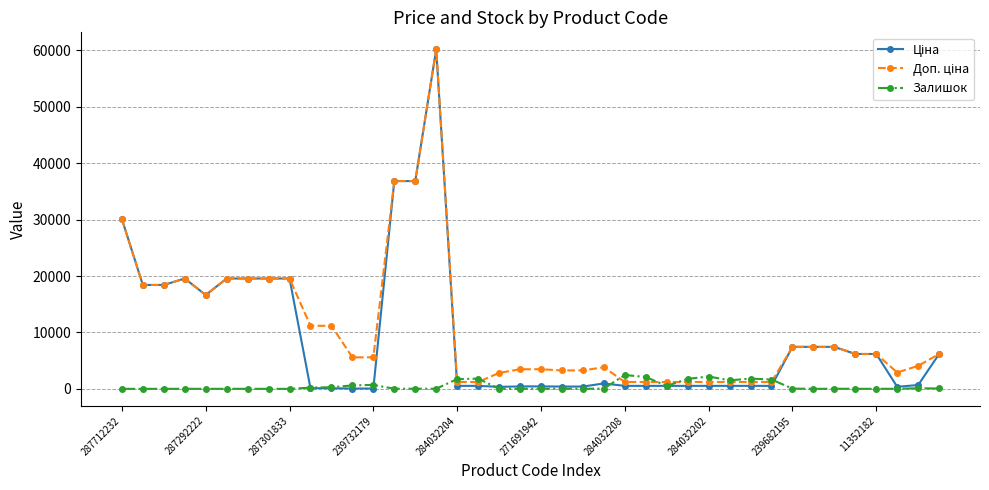

Reading left to right, list all the values displayed in this chart.

Ціна: 30102.8	18420.9	18420.9	19564.9	16636.8	19564.9	19564.9	19564.9	19564.9	111.8	111.8	55.9	55.9	36841.8	36841.8	60205.6	528.2	528.2	352.6	434.3	434.3	408.2	408.2	958.4	528.2	528.2	528.2	528.2	528.2	528.2	528.2	528.2	7444.6	7444.6	7444.6	6182.6	6182.6	362.1	680.4	6182.6
Доп. ціна: 30102.8	18420.9	18420.9	19564.9	16636.8	19564.9	19564.9	19564.9	19564.9	11182.0	11182.0	5591.0	5591.0	36841.8	36841.8	60205.6	1210.7	1210.7	2821.2	3474.1	3474.1	3265.8	3265.8	3833.8	1210.7	1210.7	1210.7	1210.7	1210.7	1210.7	1210.7	1210.7	7444.6	7444.6	7444.6	6182.6	6182.6	2896.6	4082.3	6182.6
Залишок: 0.0	0.0	0.0	7.0	1.0	7.0	5.0	3.0	0.0	218.0	290.0	606.0	702.0	14.0	23.0	16.0	1734.0	1804.0	15.0	22.0	13.0	30.0	10.0	55.0	2457.0	2099.0	518.0	1764.0	2189.0	1508.0	1816.0	1653.0	40.0	0.0	17.0	8.0	5.0	15.0	106.0	62.0